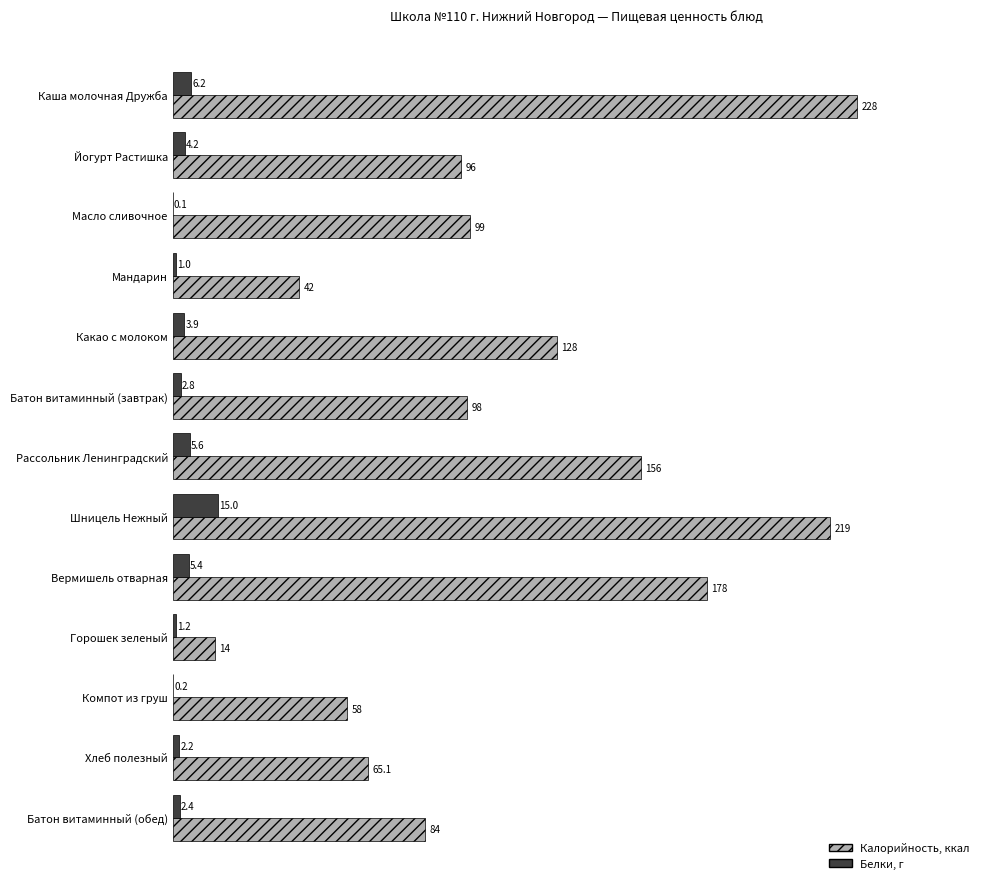

At which category is the sum across all series the highest?

Каша молочная Дружба